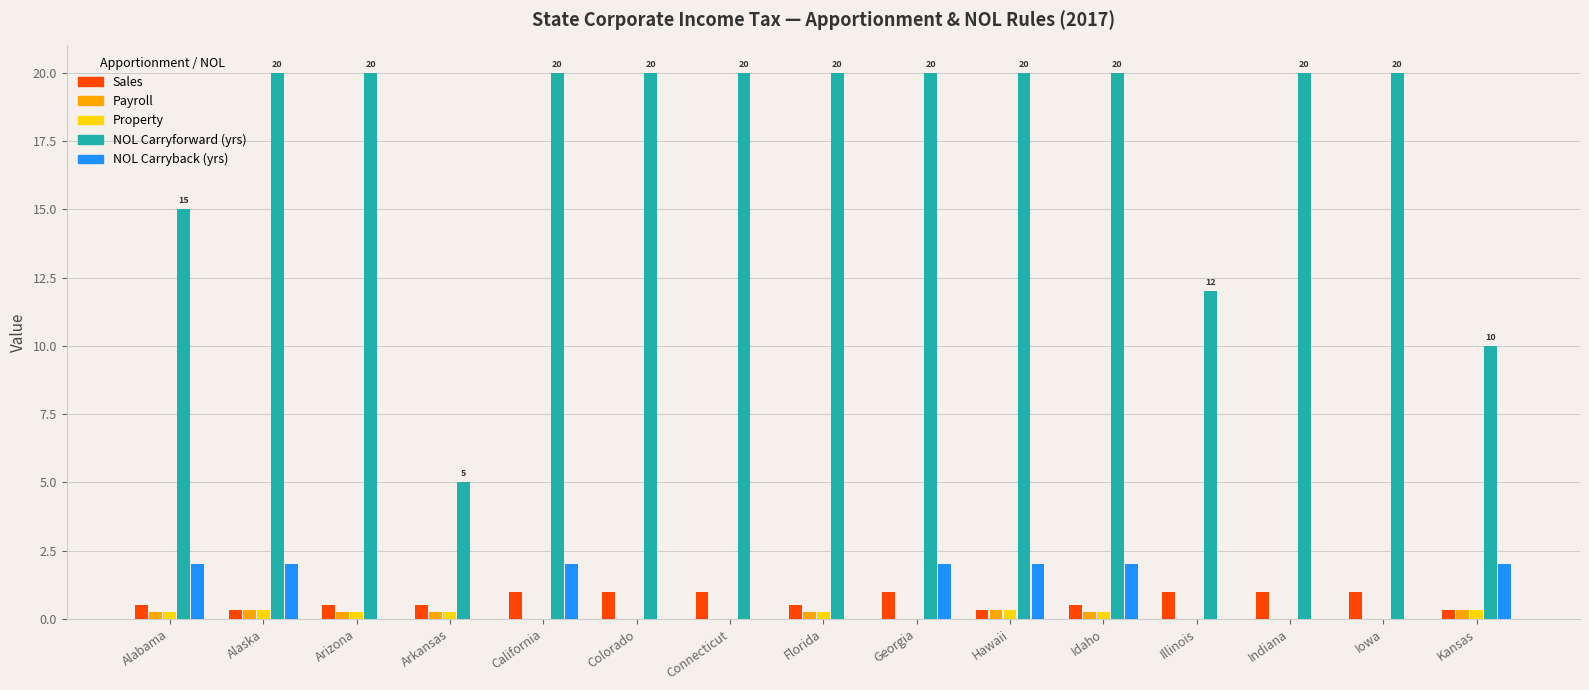

What value does the NOL Carryforward (yrs) series have at Iowa?

20.0